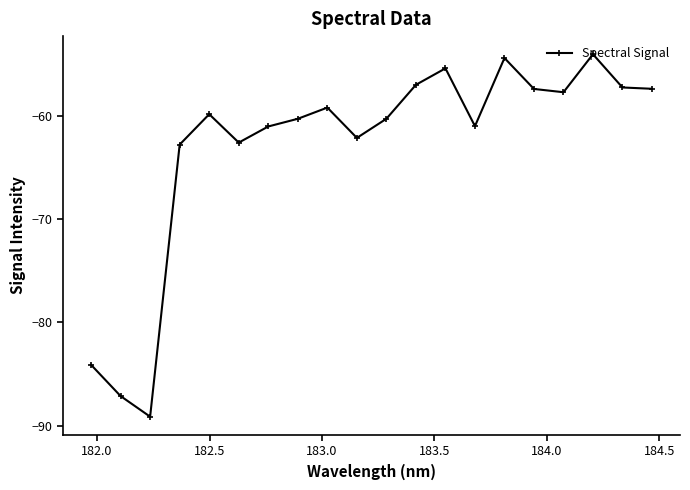

What is the sum of all values?

-1260.4